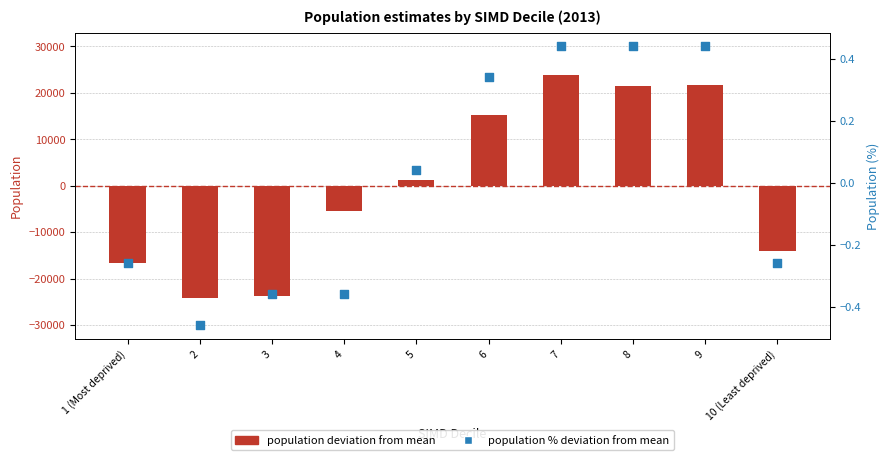

At which category is the sum across all series the highest?

7